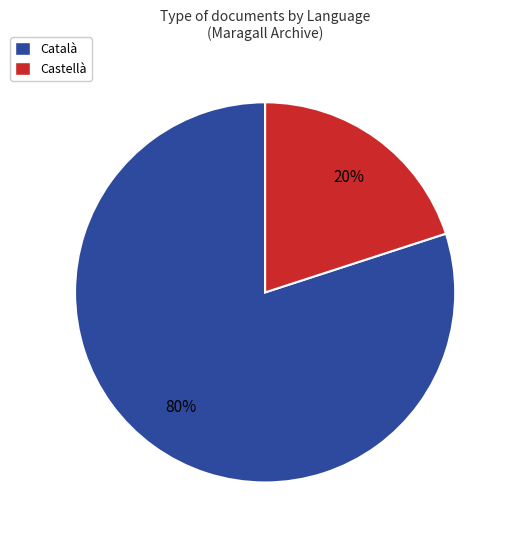

What is the largest slice in the pie chart?

Català